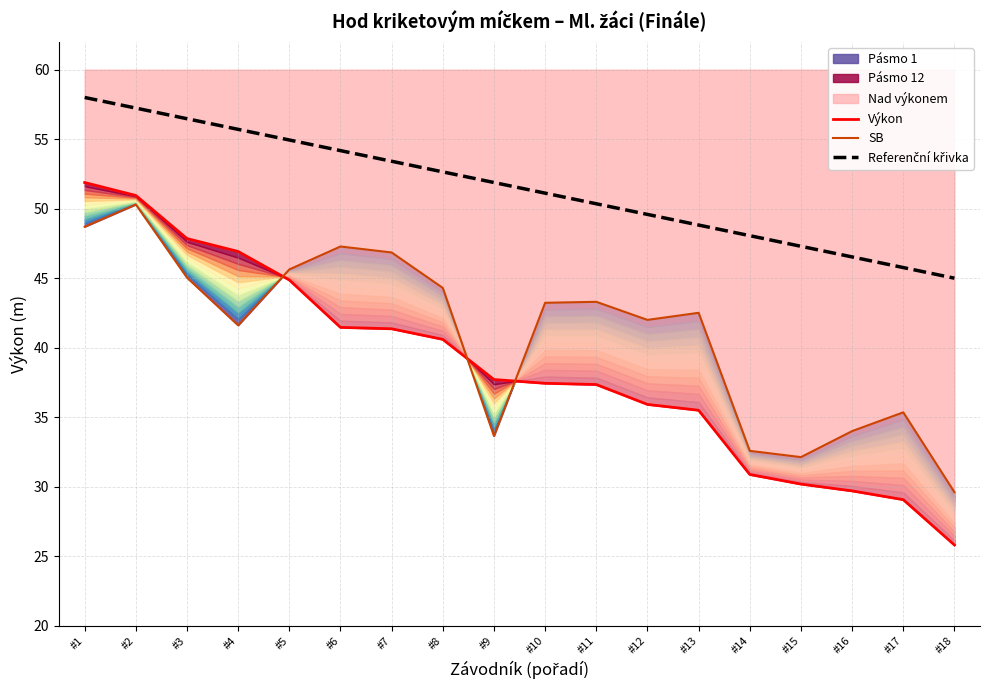

List the series in order of their overall mean, highest first.

Referenční křivka, SB, Výkon